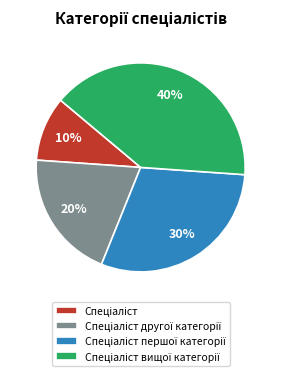

Count the number of slices in the pie.

4